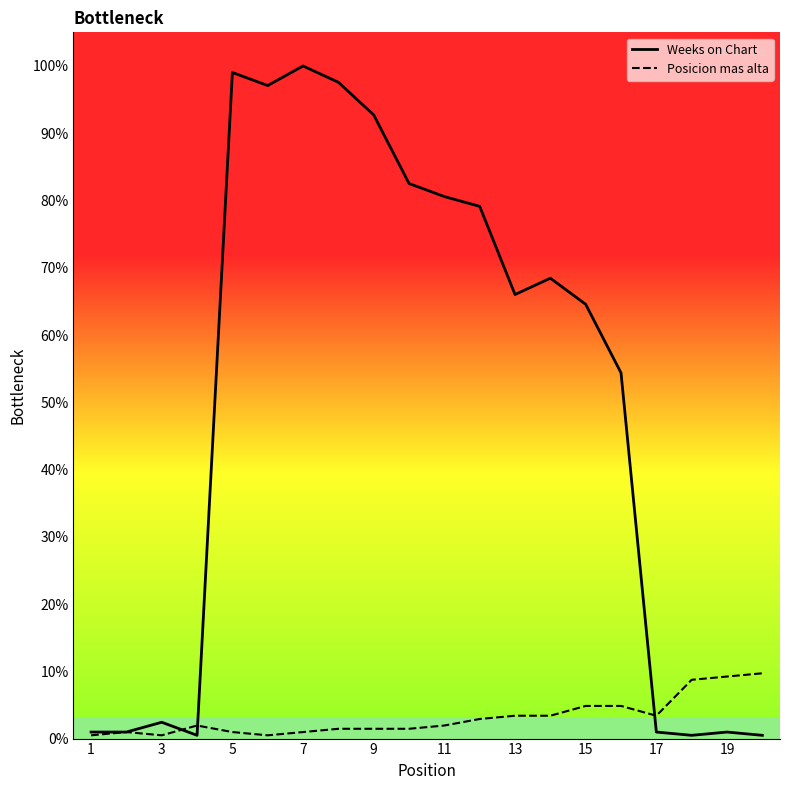

At how many categories does at least one series exceed 46?

12